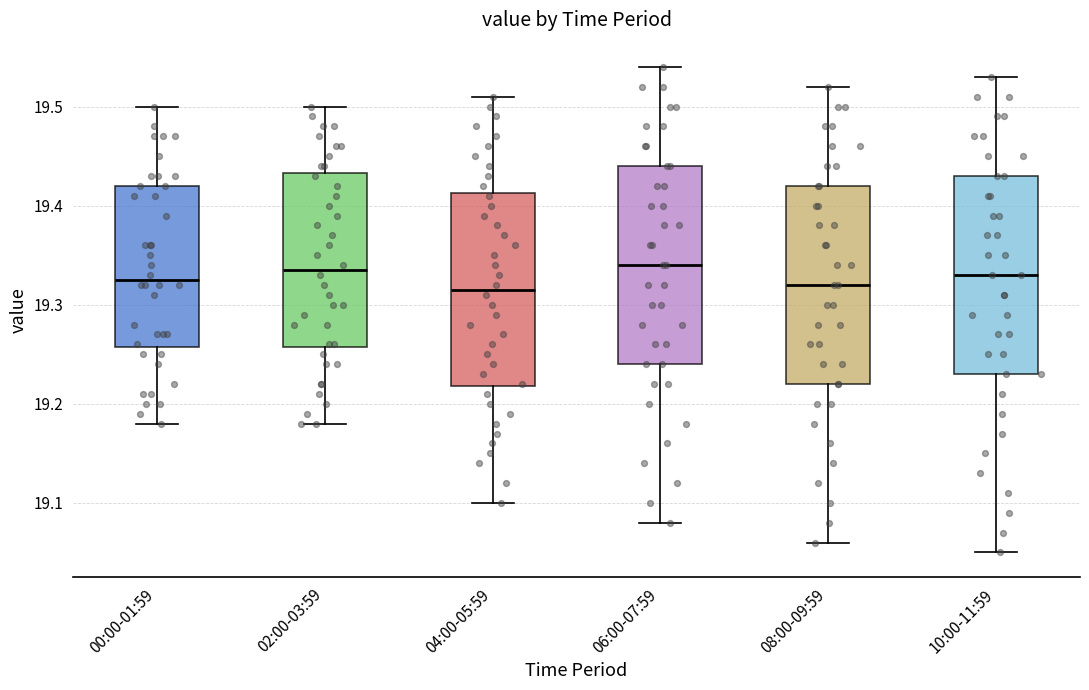

Where does the lower whisker of the box for 06:00-07:59 end on the y-axis? The values are not printed on the chart, so give them approximately, as read against the axis.

19.08